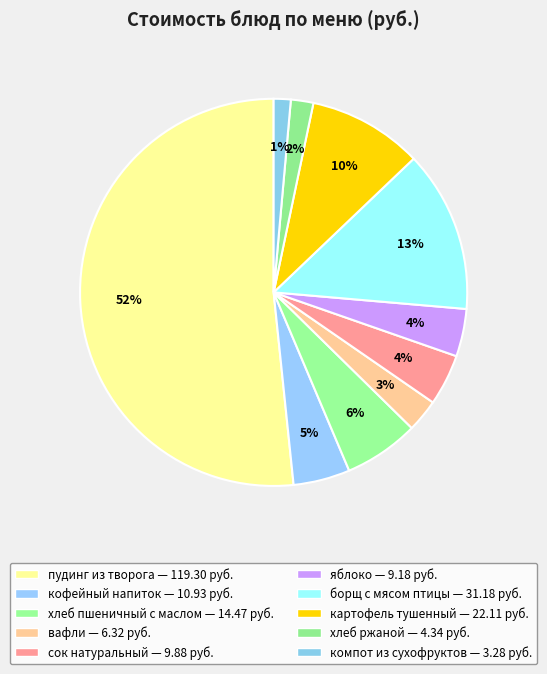

Count the number of slices in the pie.

10